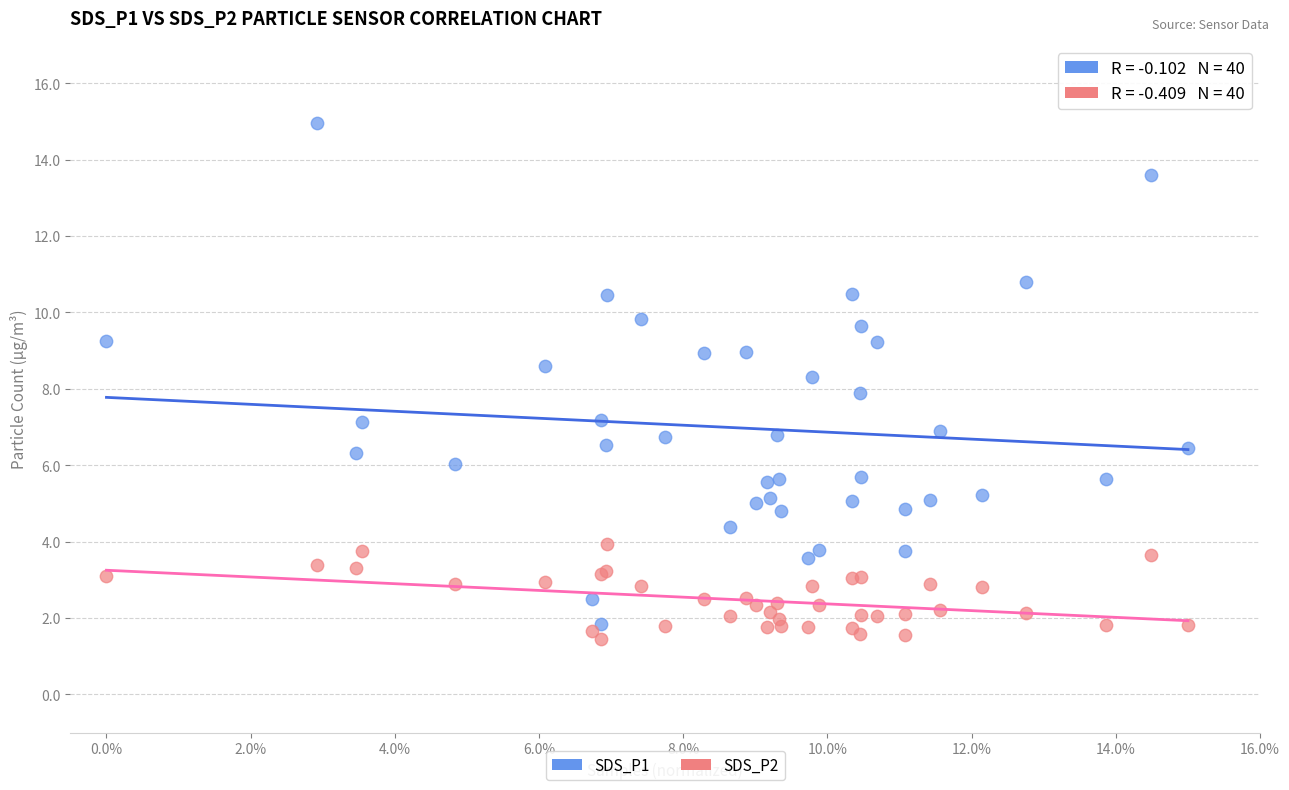

Which series has the largest Y range (max minus min)?

SDS_P1